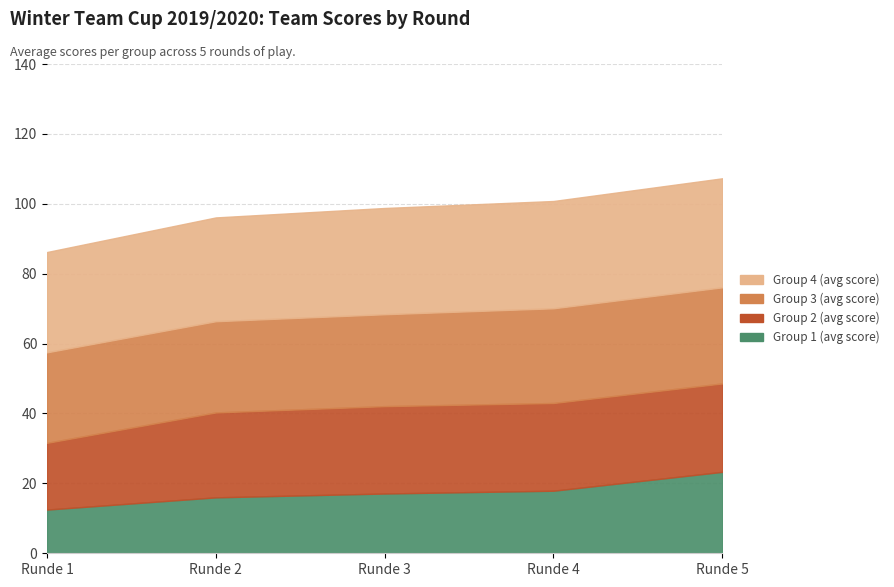

At which label does Group 2 (avg score) first exceed 25?

Runde 4